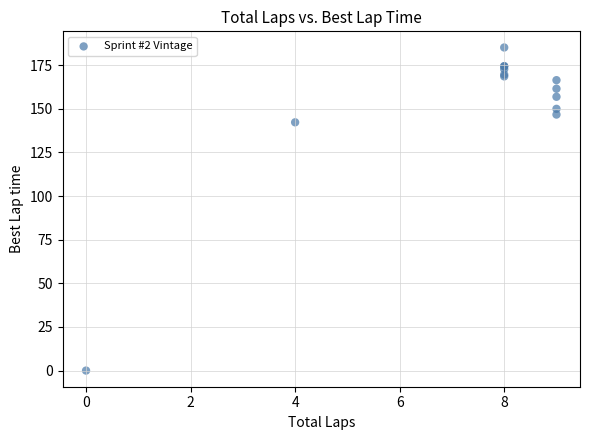

What Y value in the scatter plot is closest to 92?

142.3